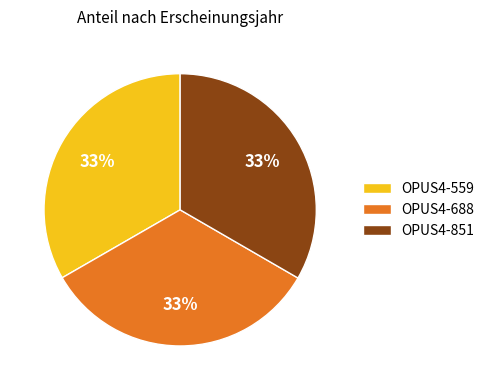

To the nearest percent, what is the combined percentage of OPUS4-688 and OPUS4-559?

67%